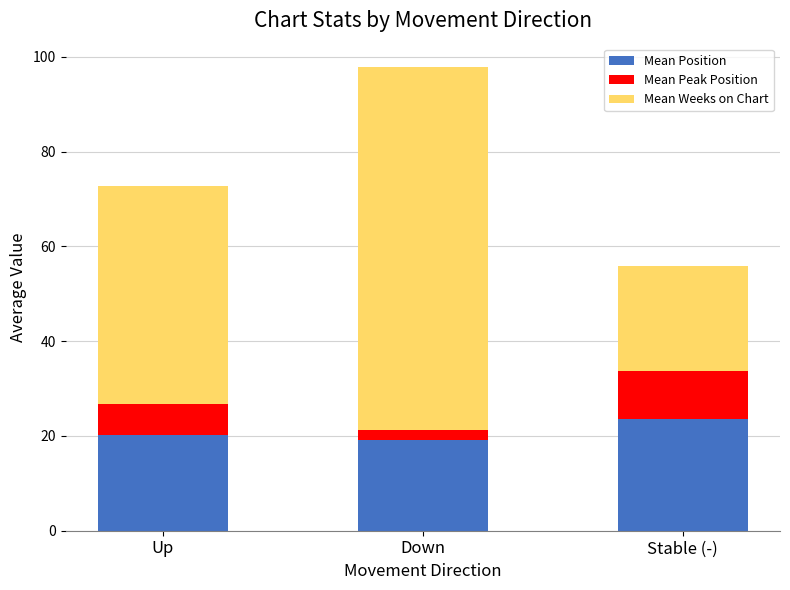

At which label does Mean Position reach its peak?

Stable (-)